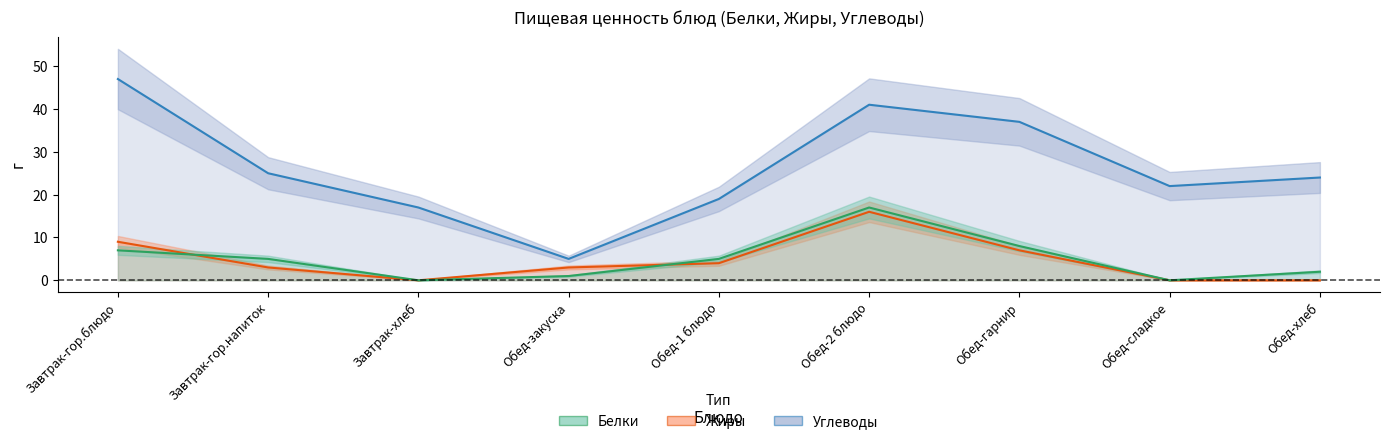

What is the average value of the Углеводы series?

26